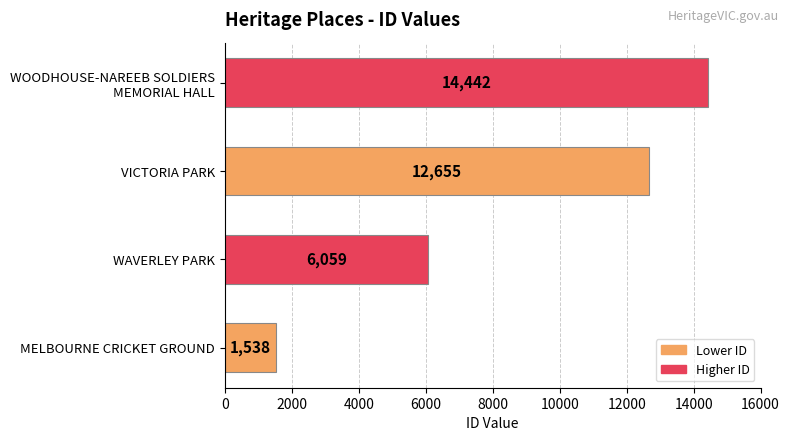

What is the sum of all values?

34694